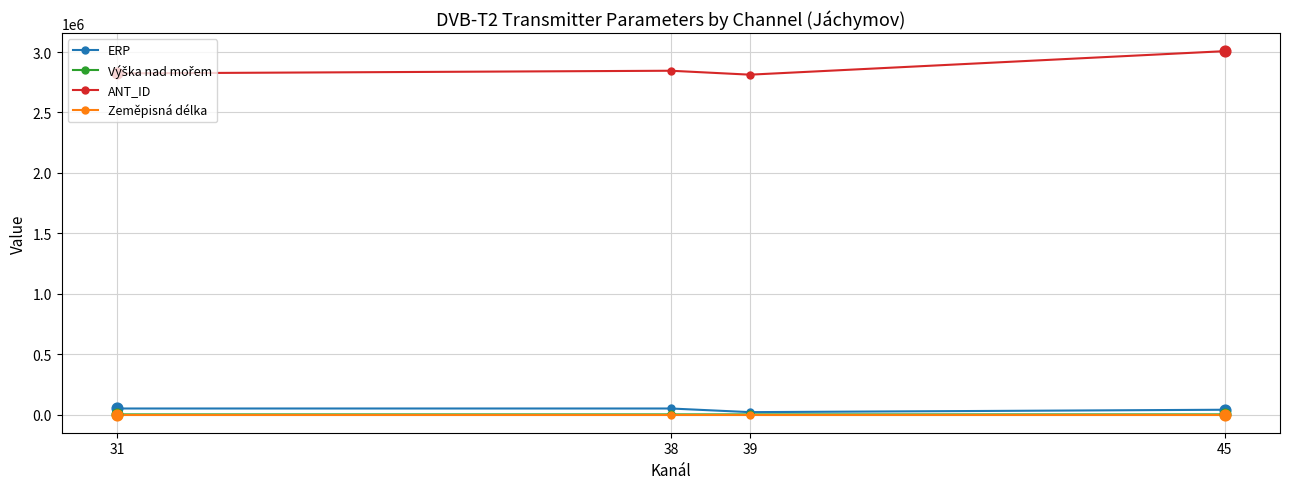

At which category is the sum across all series the highest?

45